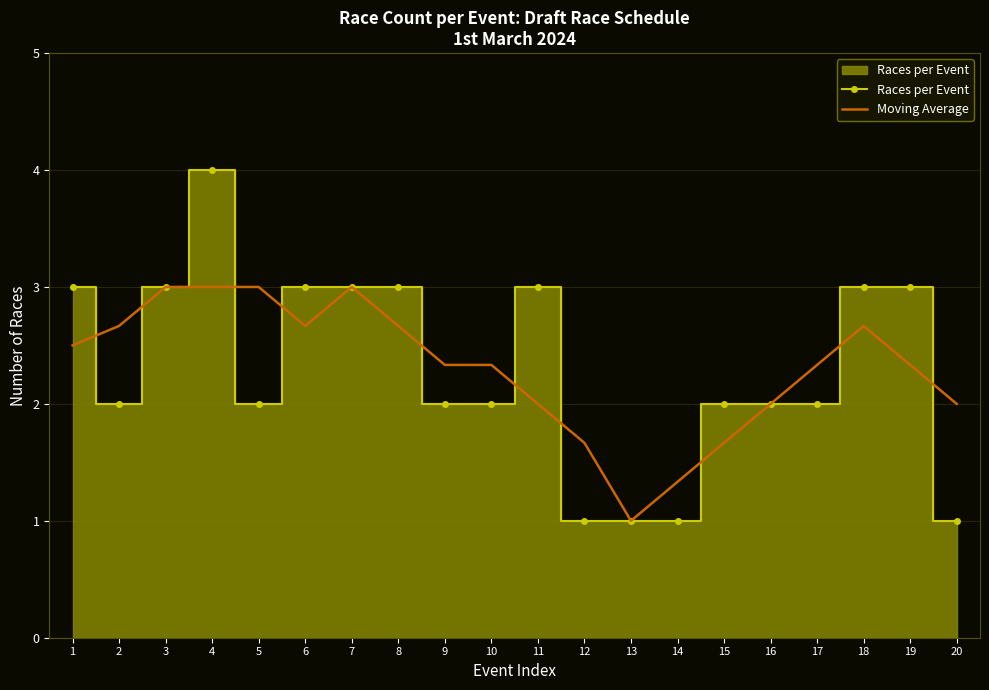

The value of Moving Average at 1 is 2.5. True or false?

True